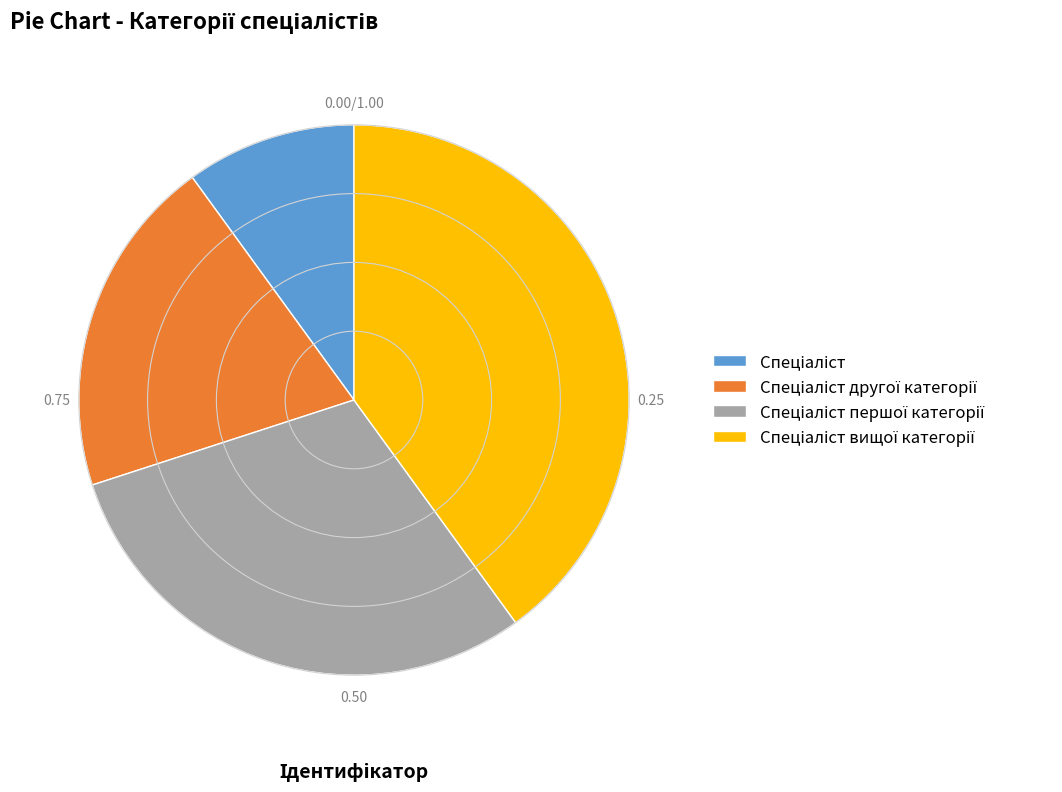

Does any single category account for the majority?

No